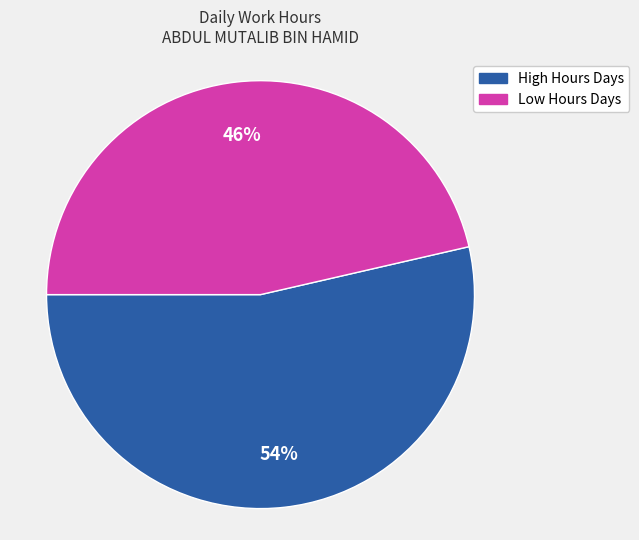

How many segments does this pie chart have?

2